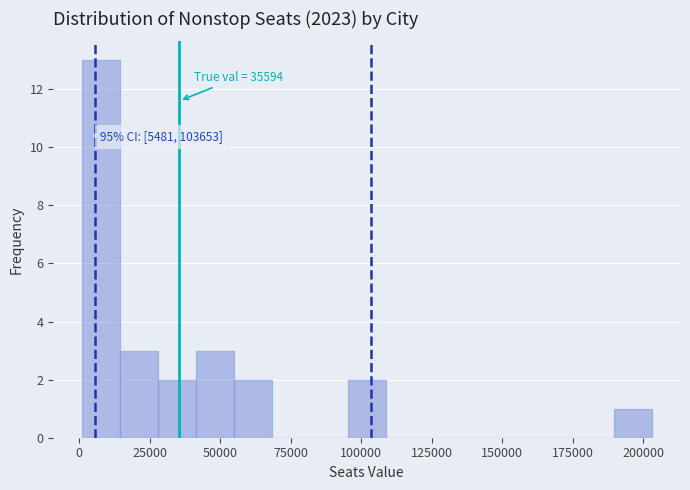

Read against the x-axis, roughly where is the centre of the tallest bar?

10000